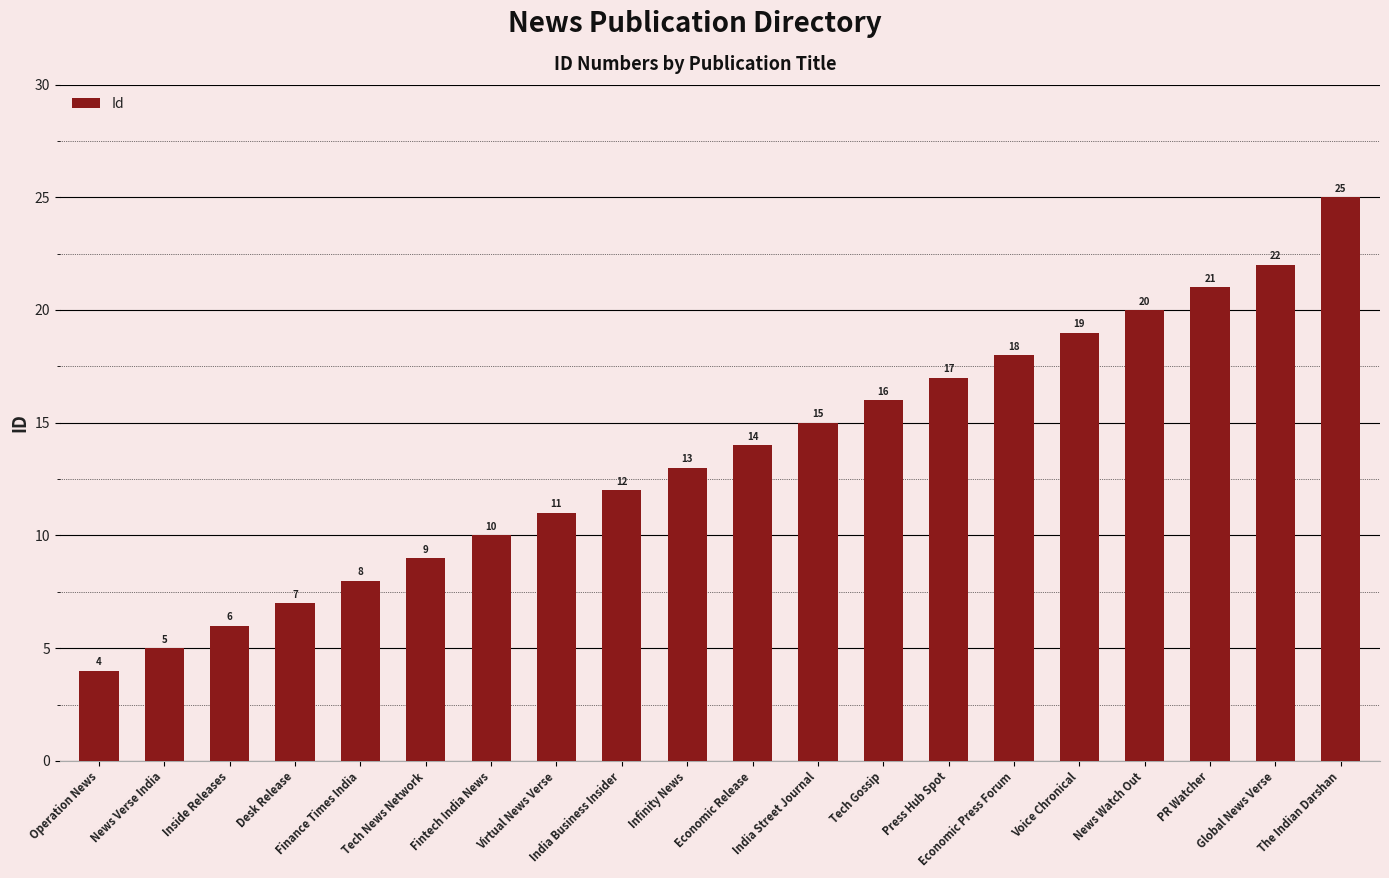

What is the average value?

14